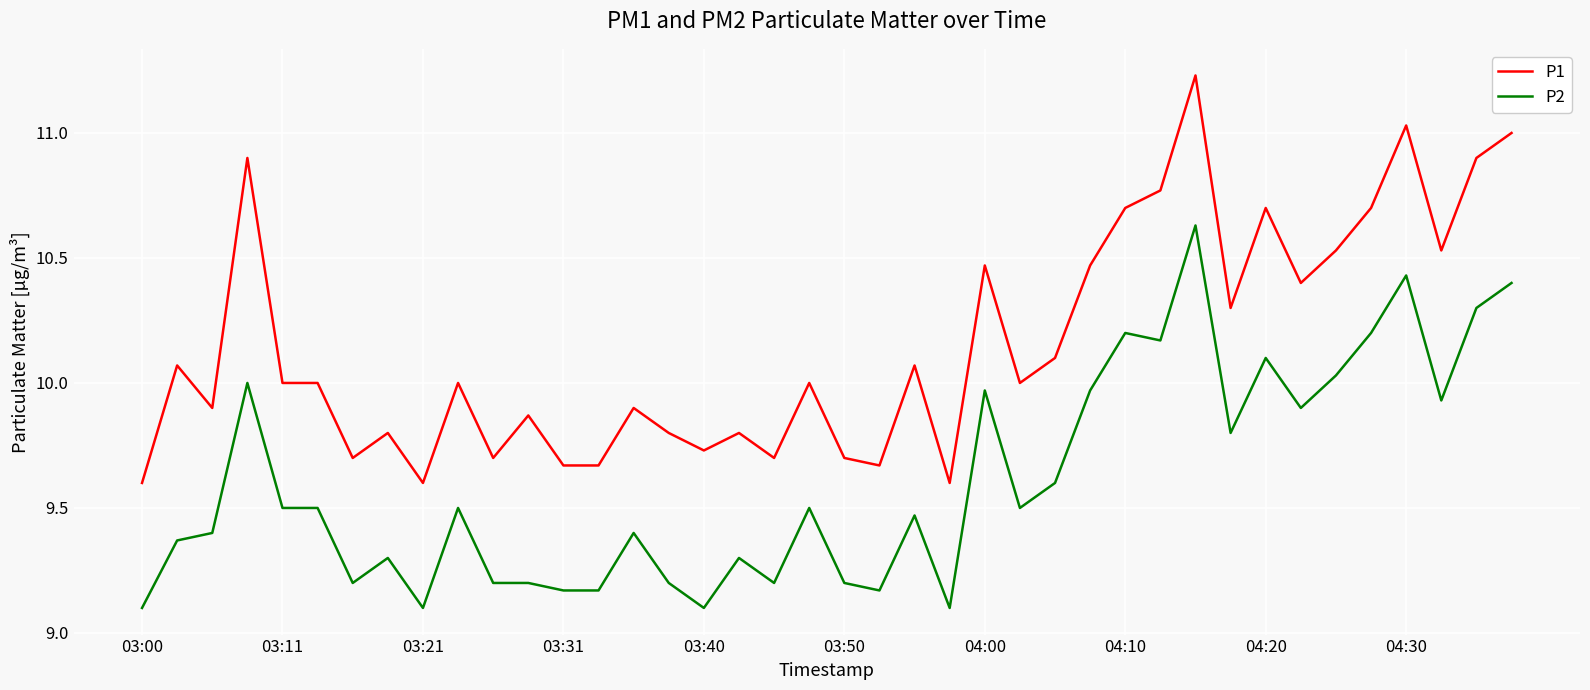

What is the smallest value displayed?

9.1